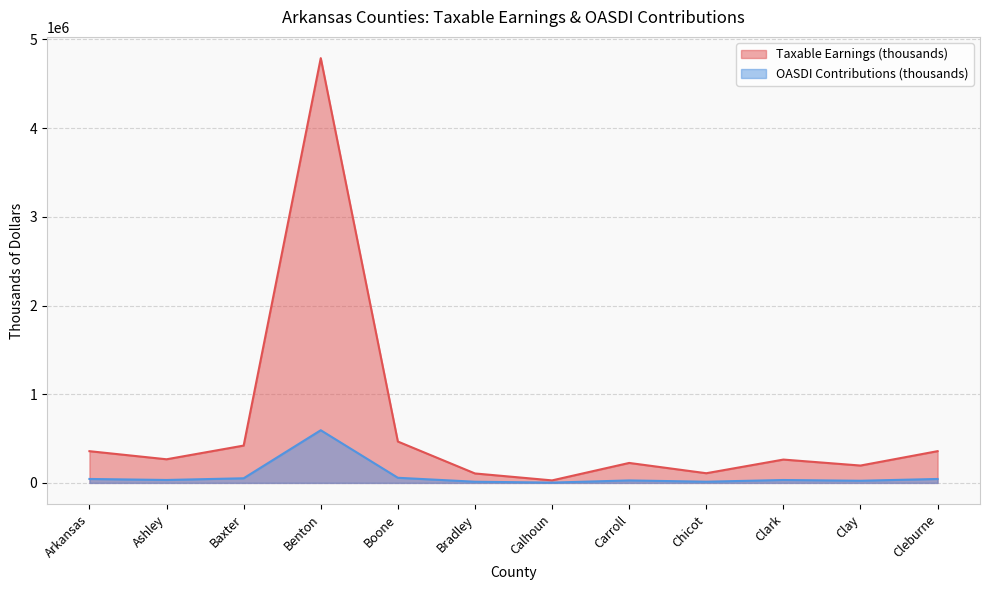

Between Ashley and Carroll, which series saw the biggest shift?

Taxable Earnings (thousands)